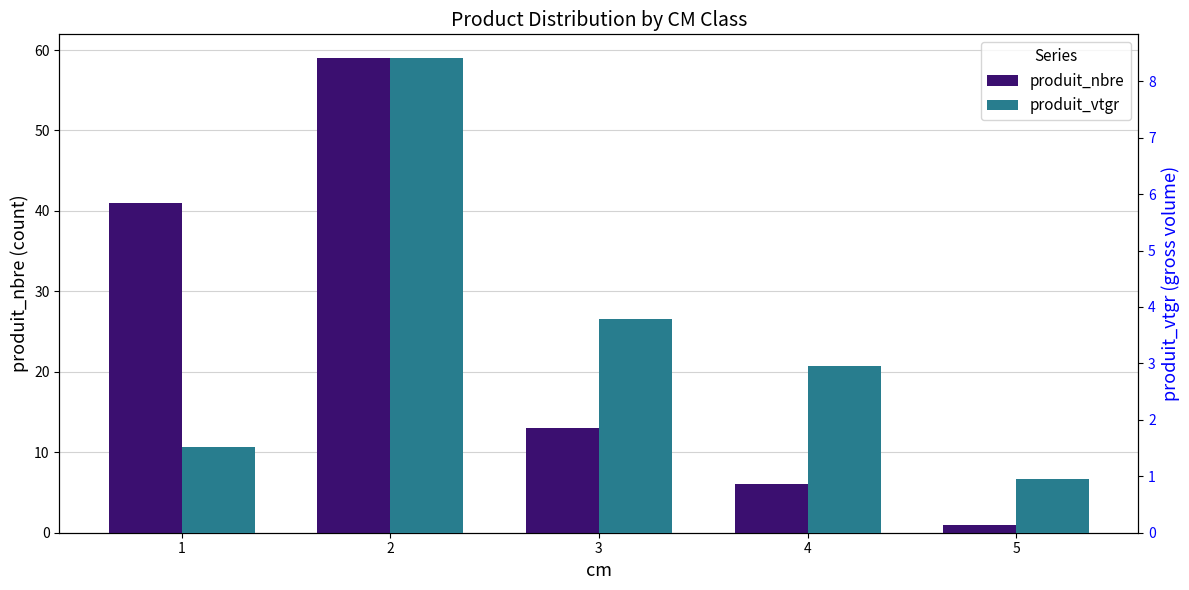

What are all the series names shown in the legend?

produit_nbre, produit_vtgr